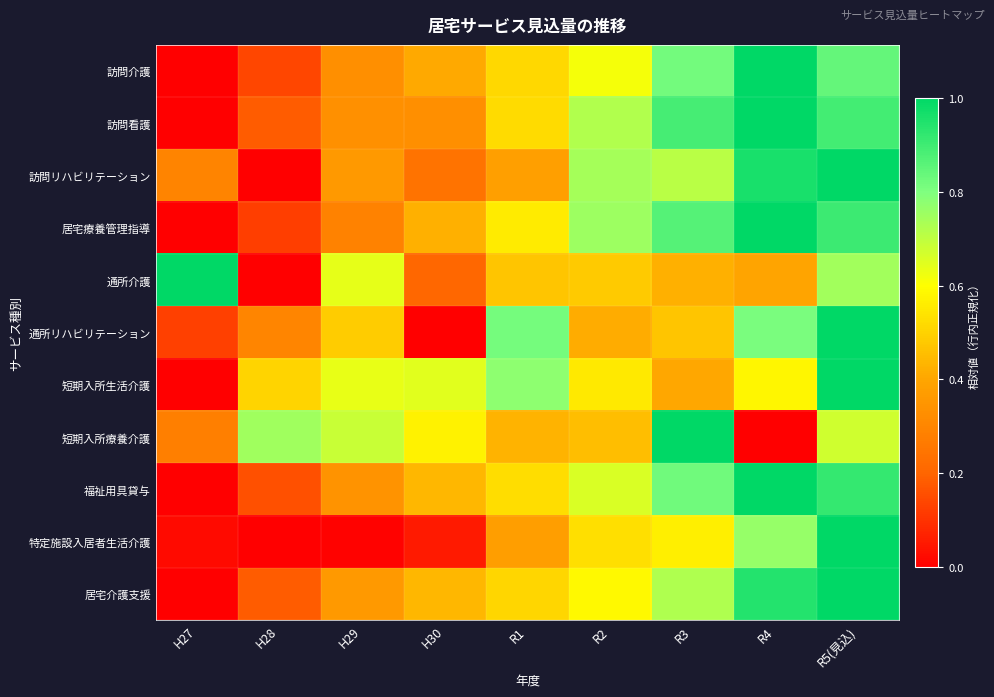

Reading left to right, extract all data points from this chart.

訪問介護: H27=0.0	H28=0.1	H29=0.3	H30=0.4	R1=0.5	R2=0.6	R3=0.8	R4=1.0	R5(見込)=0.8
訪問看護: H27=0.0	H28=0.2	H29=0.3	H30=0.3	R1=0.5	R2=0.7	R3=0.9	R4=1.0	R5(見込)=0.9
訪問リハビリテーション: H27=0.3	H28=0.0	H29=0.4	H30=0.2	R1=0.4	R2=0.7	R3=0.7	R4=1.0	R5(見込)=1.0
居宅療養管理指導: H27=0.0	H28=0.1	H29=0.3	H30=0.4	R1=0.6	R2=0.8	R3=0.9	R4=1.0	R5(見込)=0.9
通所介護: H27=1.0	H28=0.0	H29=0.6	H30=0.2	R1=0.5	R2=0.5	R3=0.4	R4=0.4	R5(見込)=0.7
通所リハビリテーション: H27=0.1	H28=0.3	H29=0.5	H30=0.0	R1=0.8	R2=0.4	R3=0.5	R4=0.8	R5(見込)=1.0
短期入所生活介護: H27=0.0	H28=0.5	H29=0.6	H30=0.6	R1=0.8	R2=0.6	R3=0.4	R4=0.6	R5(見込)=1.0
短期入所療養介護: H27=0.3	H28=0.7	H29=0.7	H30=0.6	R1=0.4	R2=0.5	R3=1.0	R4=0.0	R5(見込)=0.7
福祉用具貸与: H27=0.0	H28=0.2	H29=0.3	H30=0.4	R1=0.5	R2=0.7	R3=0.8	R4=1.0	R5(見込)=0.9
特定施設入居者生活介護: H27=0.0	H28=0.0	H29=0.0	H30=0.1	R1=0.4	R2=0.5	R3=0.6	R4=0.8	R5(見込)=1.0
居宅介護支援: H27=0.0	H28=0.2	H29=0.4	H30=0.4	R1=0.5	R2=0.6	R3=0.7	R4=0.9	R5(見込)=1.0